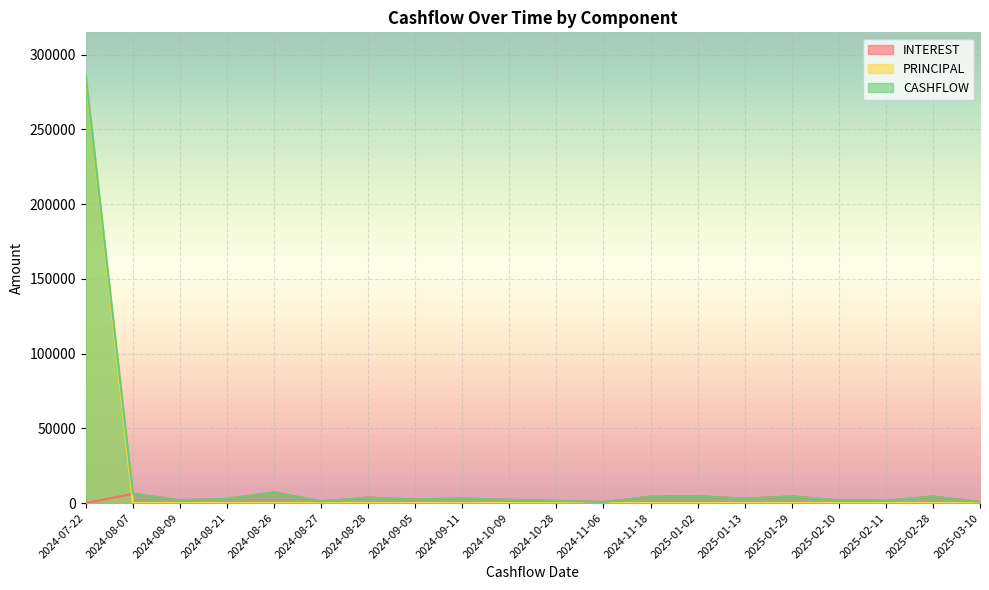

Reading left to right, what are all the values shown in this chart?

INTEREST: 2024-07-22=0.0	2024-08-07=6230.5	2024-08-09=1920.7	2024-08-21=2860.8	2024-08-26=7164.7	2024-08-27=1183.3	2024-08-28=3630.7	2024-09-05=2489.7	2024-09-11=3159.6	2024-10-09=2159.2	2024-10-28=1505.0	2024-11-06=665.1	2024-11-18=4311.7	2025-01-02=4605.6	2025-01-13=2971.9	2025-01-29=4496.8	2025-02-10=1839.3	2025-02-11=1638.7	2025-02-28=4337.6	2025-03-10=840.5
PRINCIPAL: 2024-07-22=286308.6	2024-08-07=0.0	2024-08-09=0.0	2024-08-21=0.0	2024-08-26=0.0	2024-08-27=0.0	2024-08-28=0.0	2024-09-05=0.0	2024-09-11=0.0	2024-10-09=0.0	2024-10-28=0.0	2024-11-06=0.0	2024-11-18=0.0	2025-01-02=0.0	2025-01-13=0.0	2025-01-29=0.0	2025-02-10=0.0	2025-02-11=0.0	2025-02-28=0.0	2025-03-10=0.0
CASHFLOW: 2024-07-22=286308.6	2024-08-07=6230.5	2024-08-09=1920.7	2024-08-21=2860.8	2024-08-26=7164.7	2024-08-27=1183.3	2024-08-28=3630.7	2024-09-05=2489.7	2024-09-11=3159.6	2024-10-09=2159.2	2024-10-28=1505.0	2024-11-06=665.1	2024-11-18=4311.7	2025-01-02=4605.6	2025-01-13=2971.9	2025-01-29=4496.8	2025-02-10=1839.3	2025-02-11=1638.7	2025-02-28=4337.6	2025-03-10=840.5